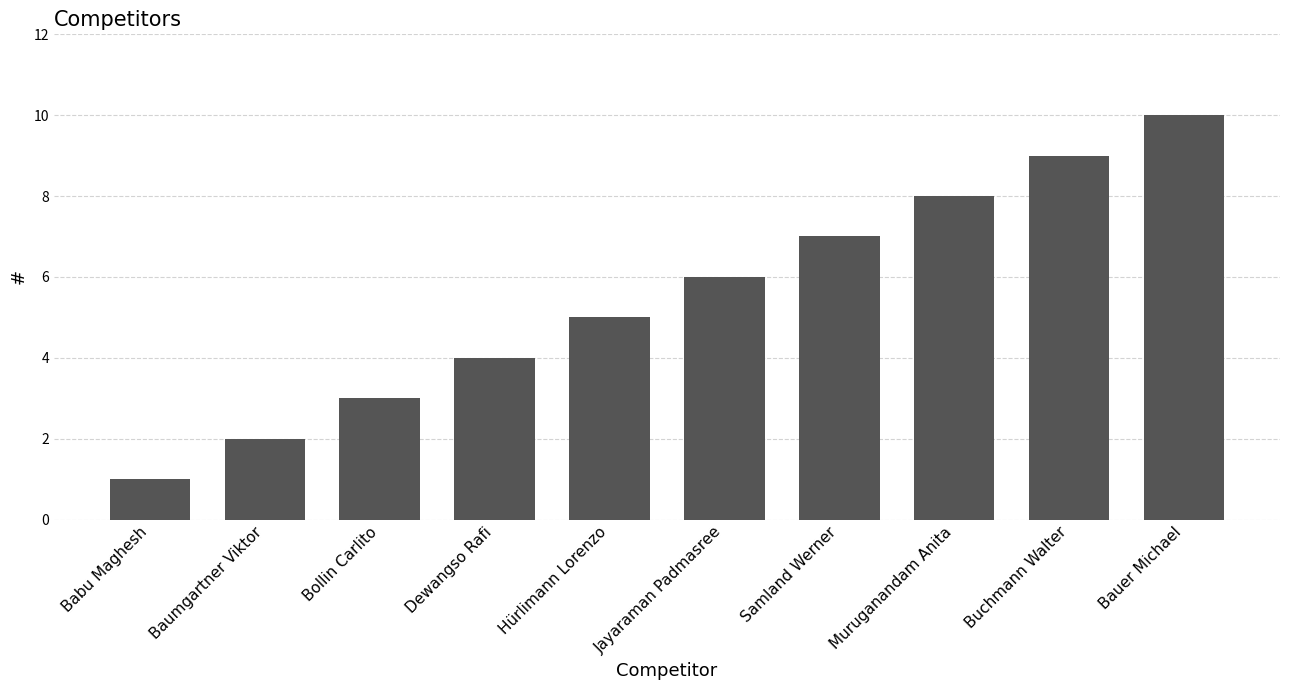

What is the sum of the values at Samland Werner and Babu Maghesh?

8